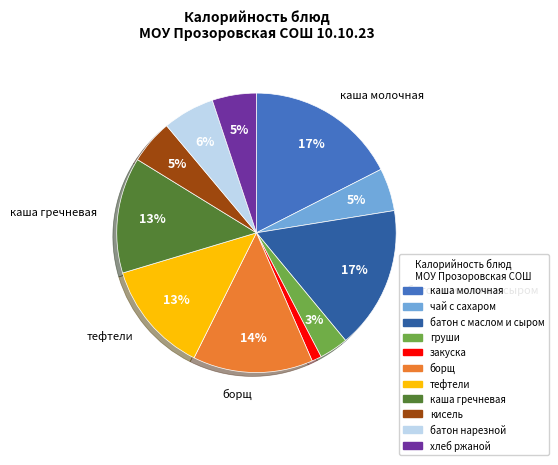

What is the ratio of the value at тефтели to the value at батон нарезной?

2.2